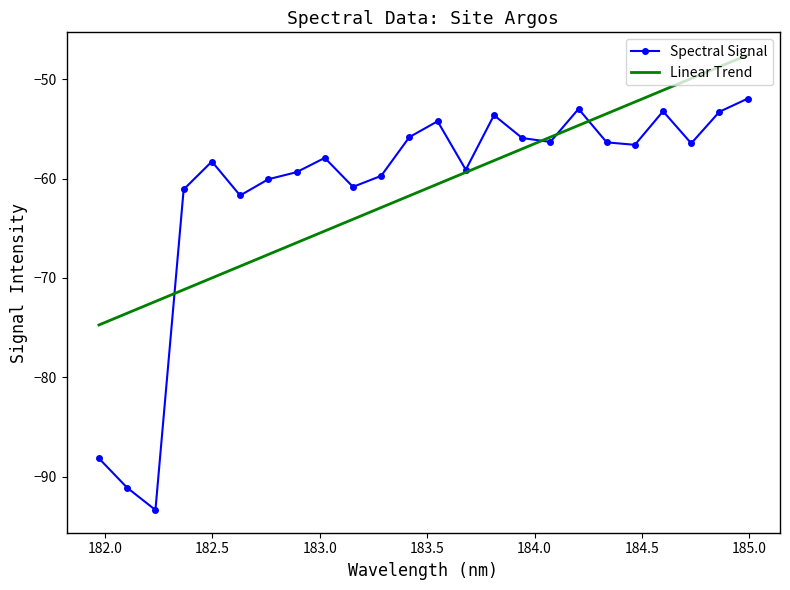

List the series in order of their peak value, lowest first.

Spectral Signal, Linear Trend